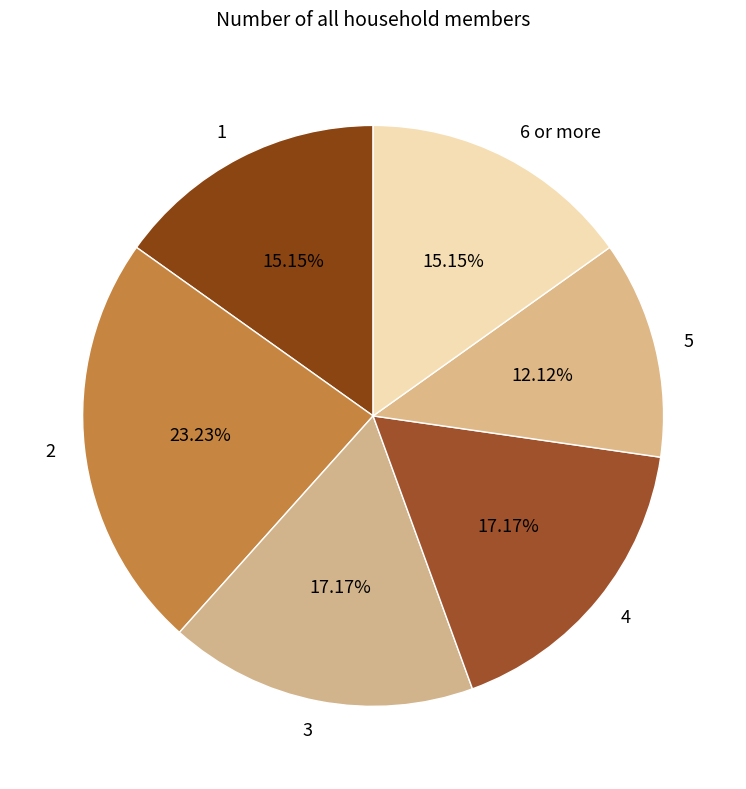

Combined, do 3 and 5 account for over 50%?

No